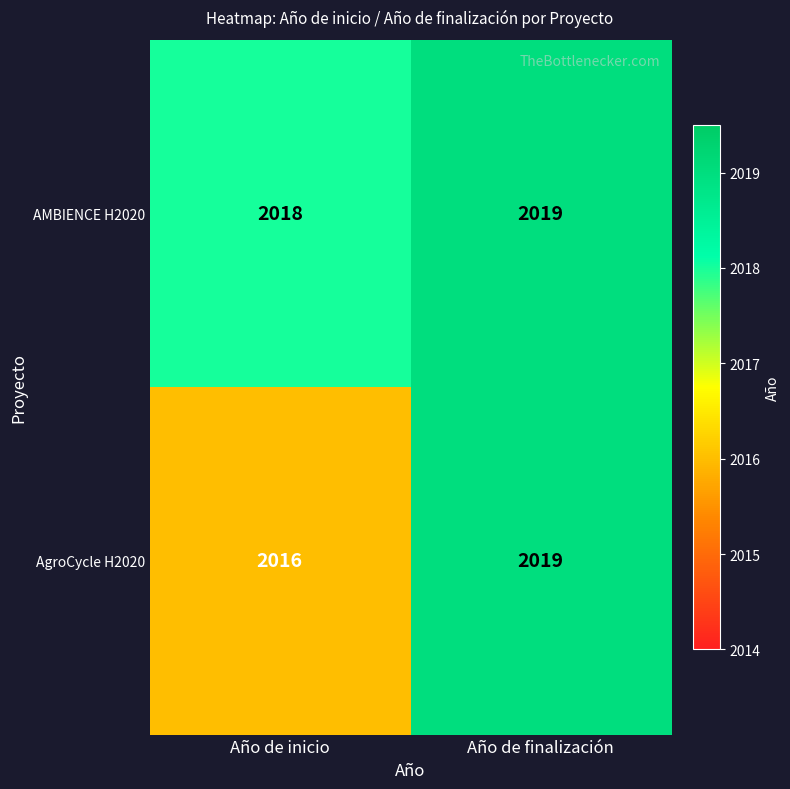

What is the minimum value shown in the chart?

2016